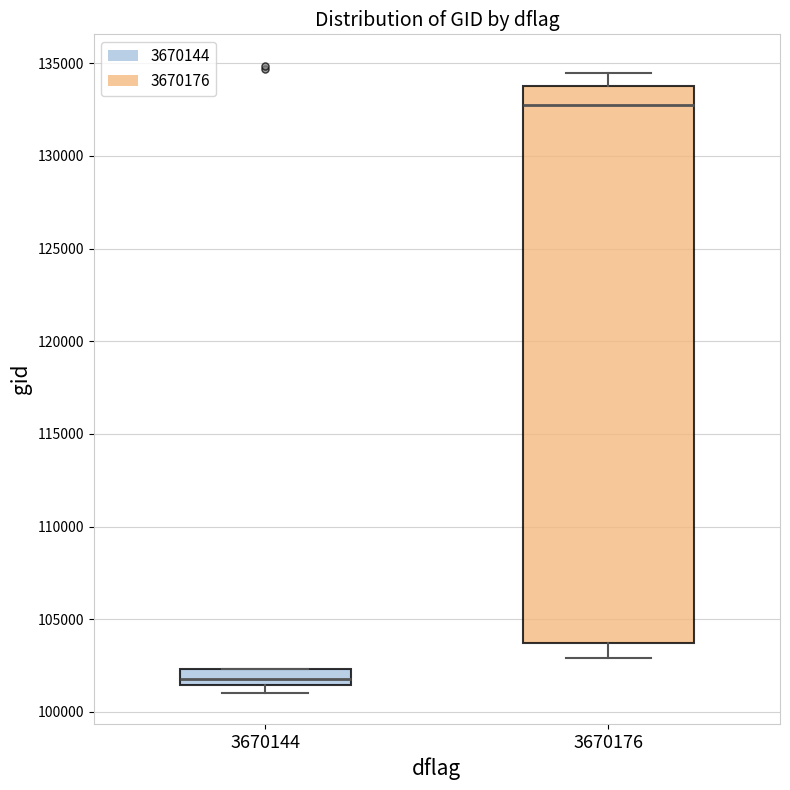

Where does the median line of the box at x = 3670176 sit on the y-axis? The values are not printed on the chart, so give them approximately, as read against the axis.

132500